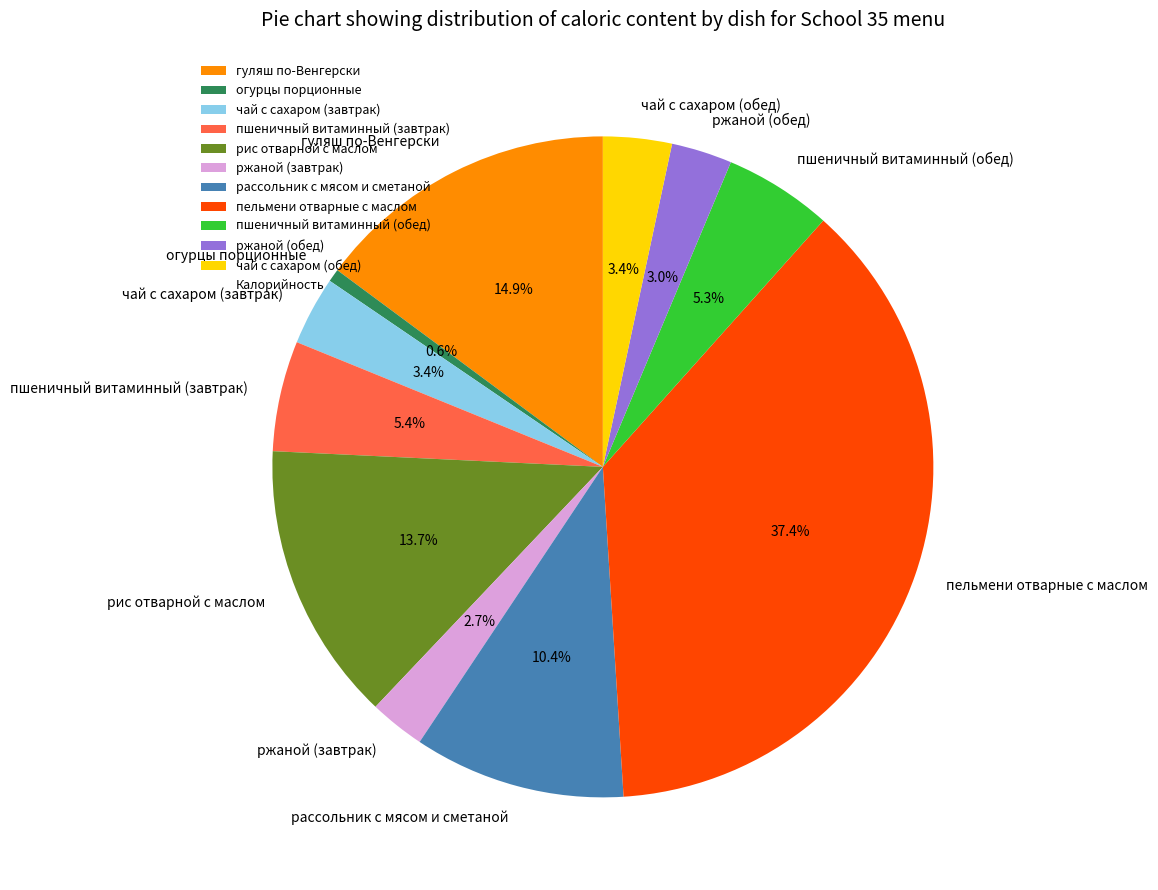

Which category has the biggest portion of the pie?

пельмени отварные с маслом